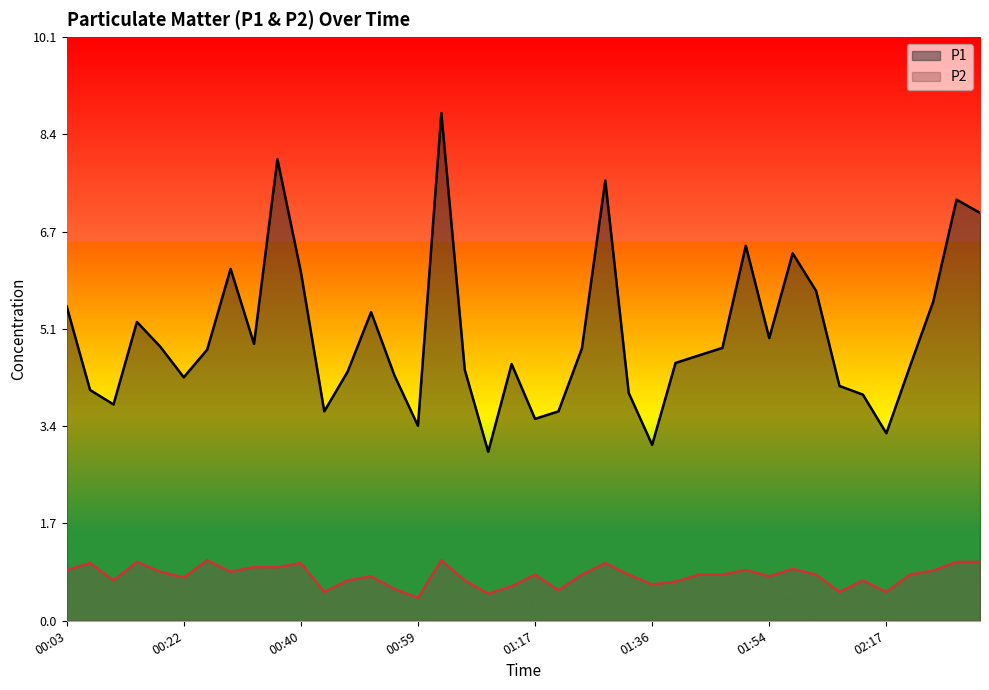

The value of P2 at 01:36 is 0.6. True or false?

True